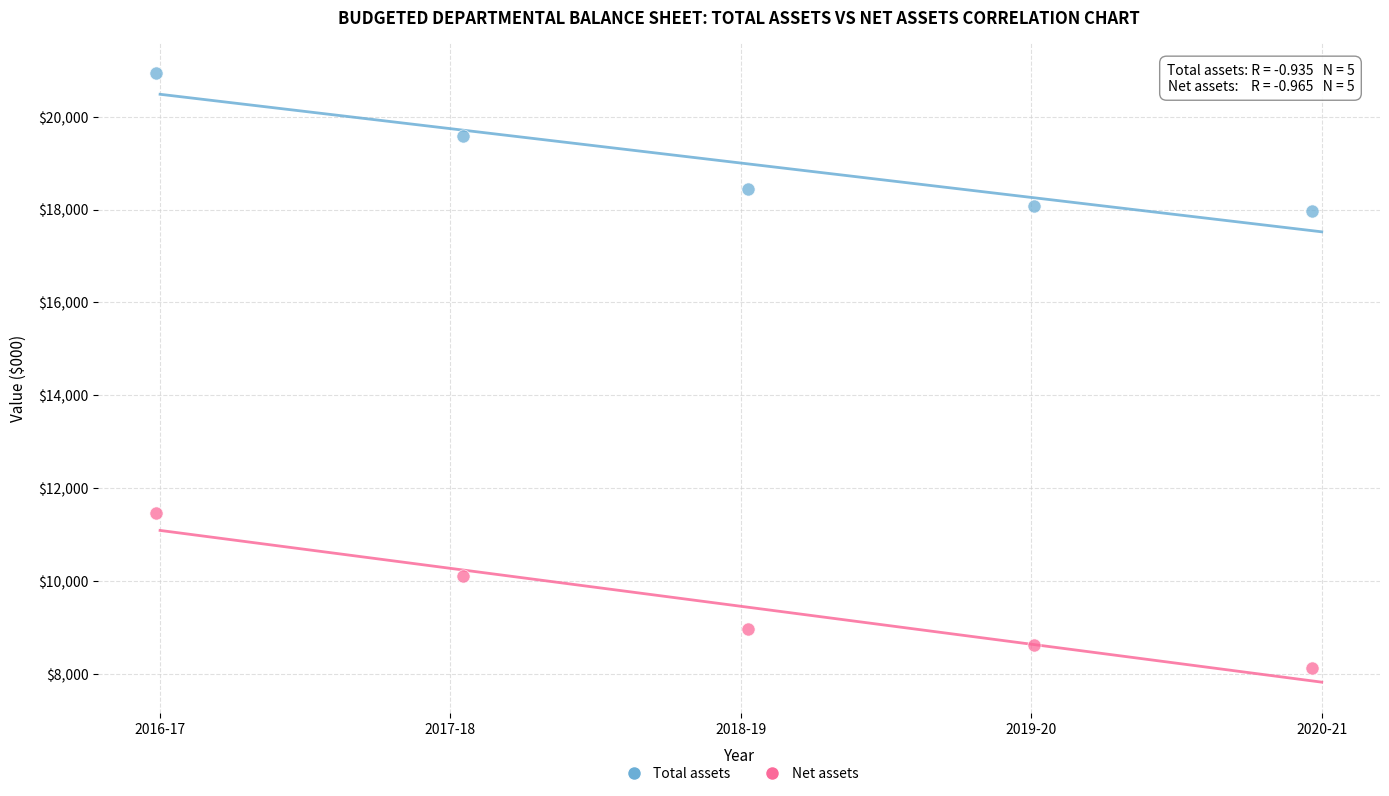

Which series reaches the minimum Y coordinate?

Net assets